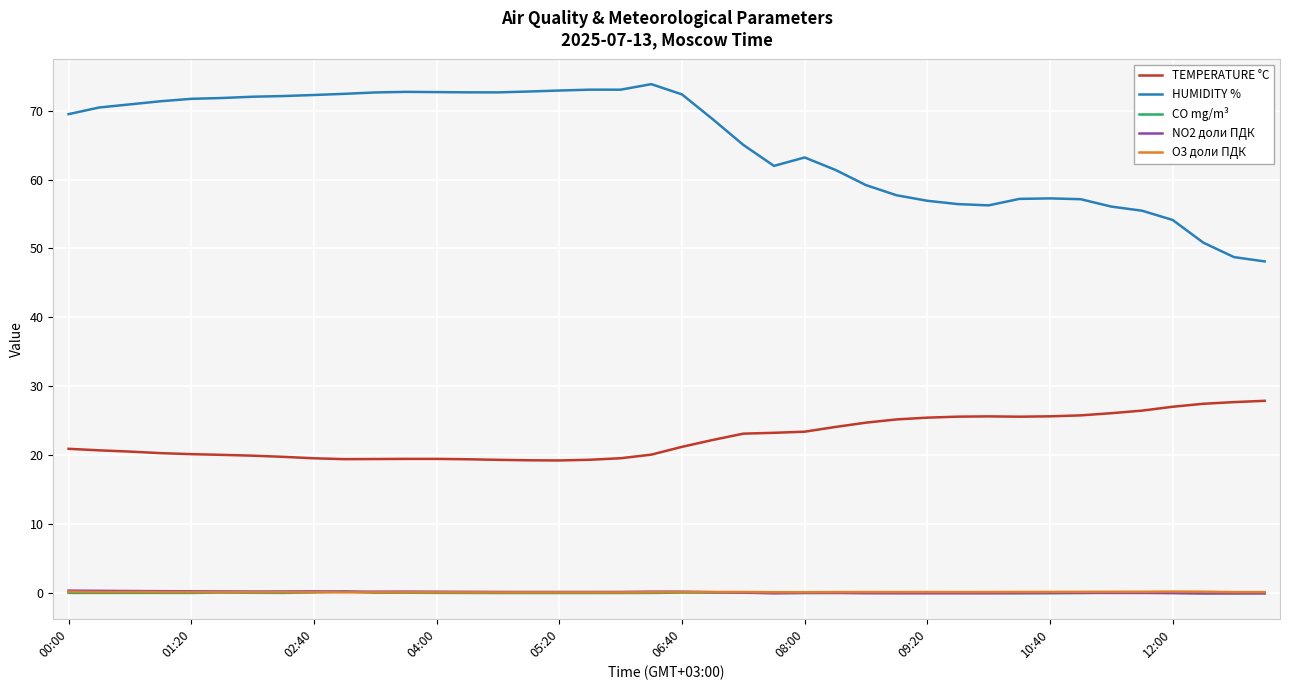

True or false: TEMPERATURE °C and O3 доли ПДК cross at least once.

False